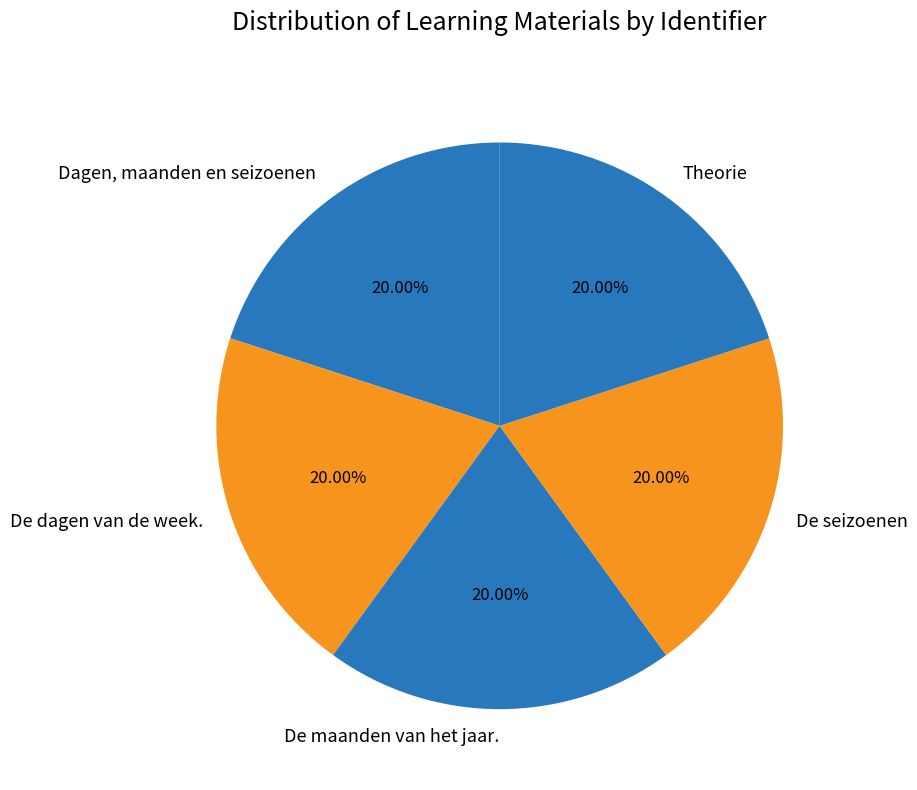

Count the number of slices in the pie.

5